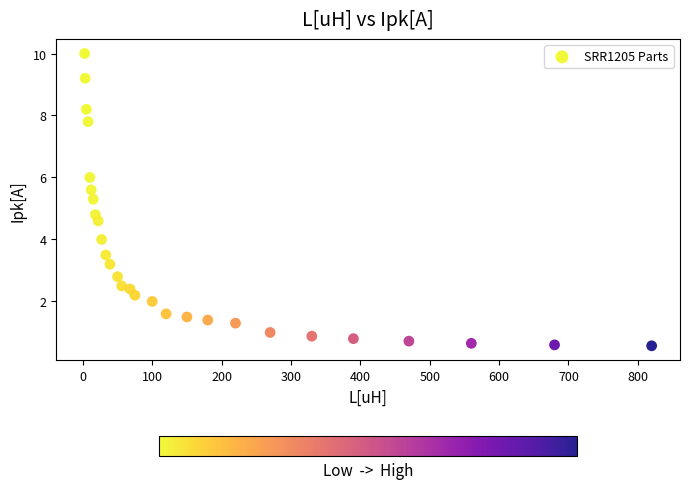

What is the range of X values (max minus min)?

817.5